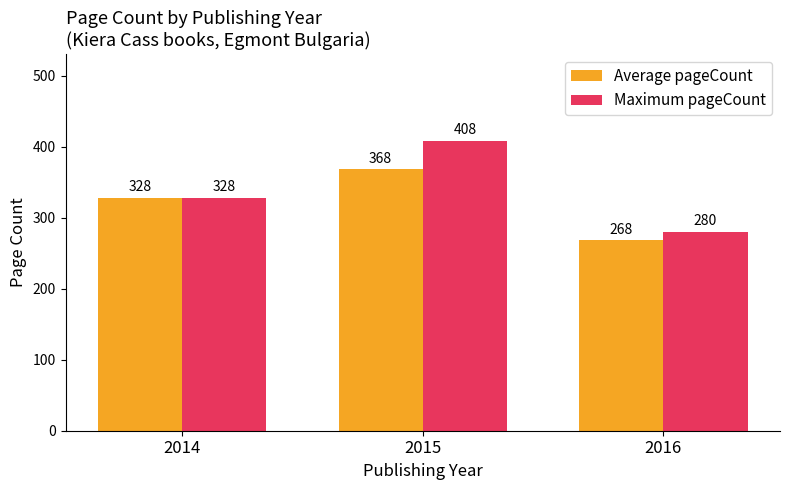

Between 2014 and 2016, which series saw the biggest shift?

Average pageCount